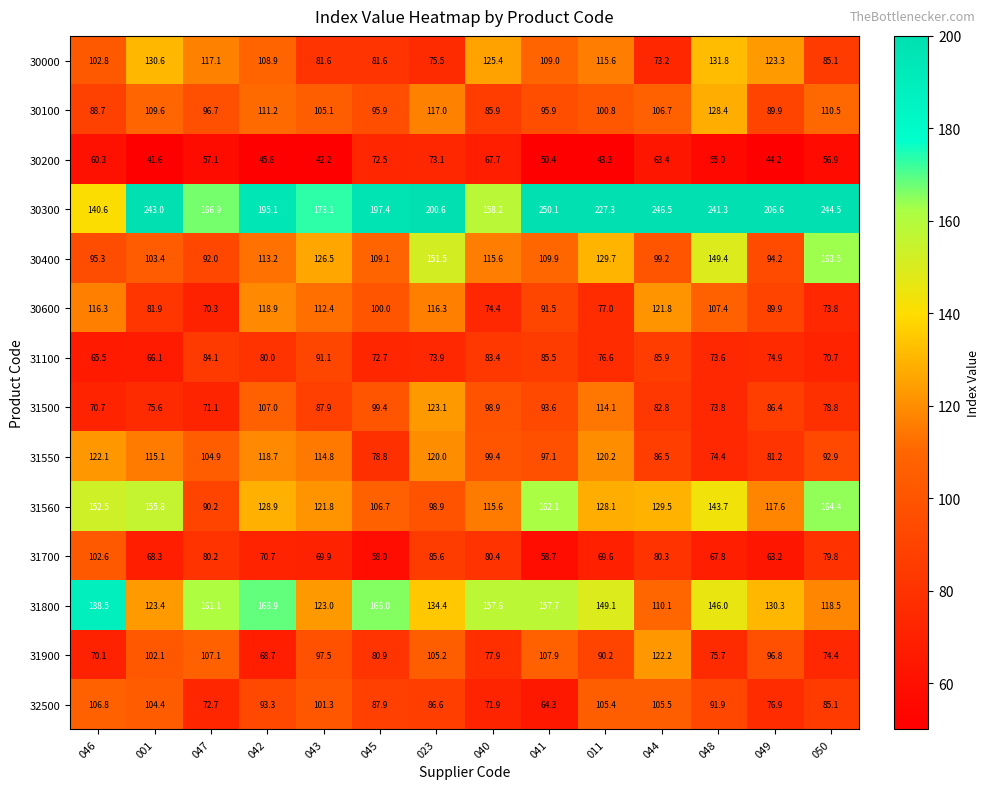

At which category is the sum across all series the highest?

023